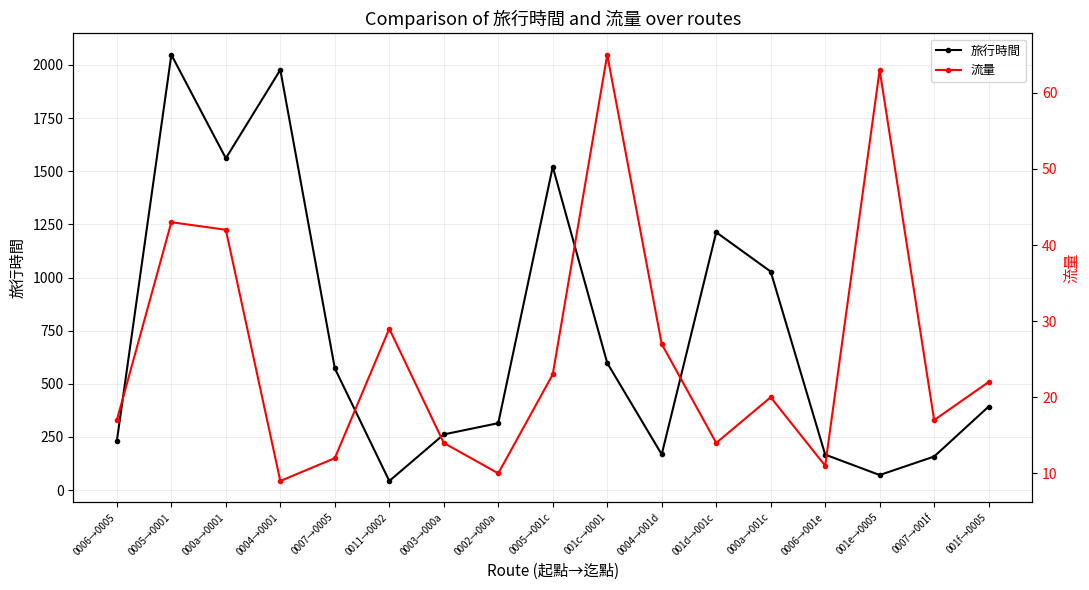

How many data points does each series have?

17